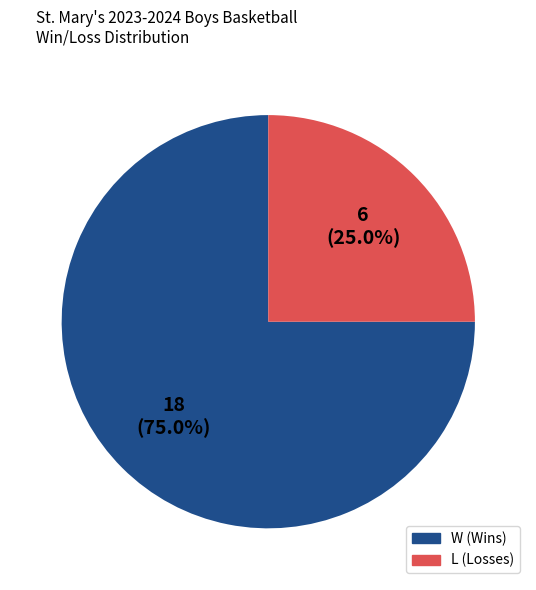

Is there any slice that represents more than half of the pie?

Yes